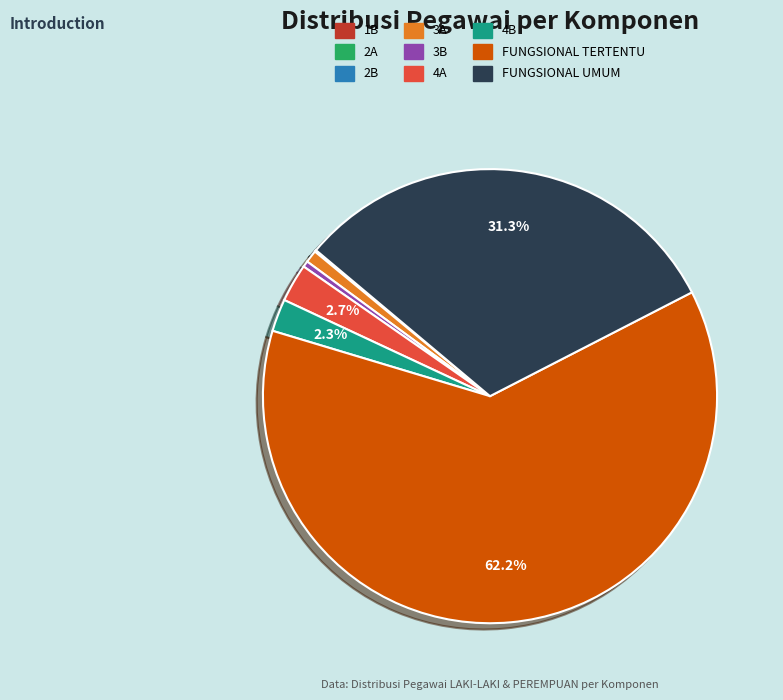

What percentage is the FUNGSIONAL UMUM slice, to the nearest percent?

31%